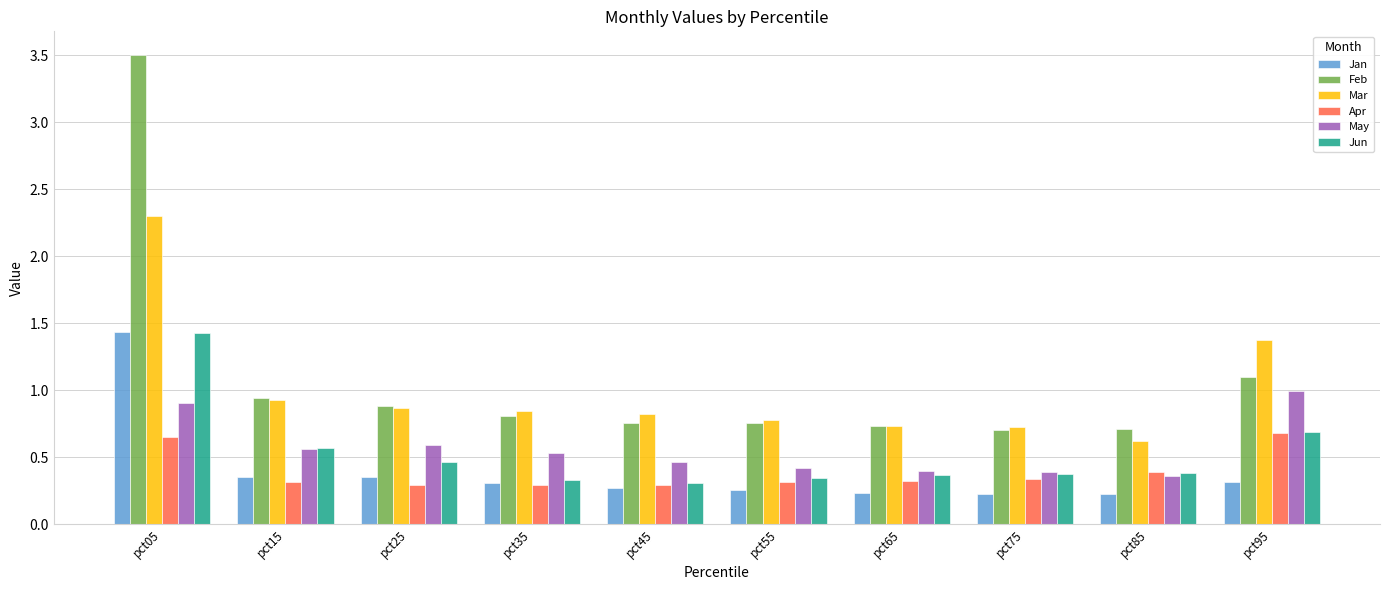

Which series has the largest range (max minus min)?

Feb